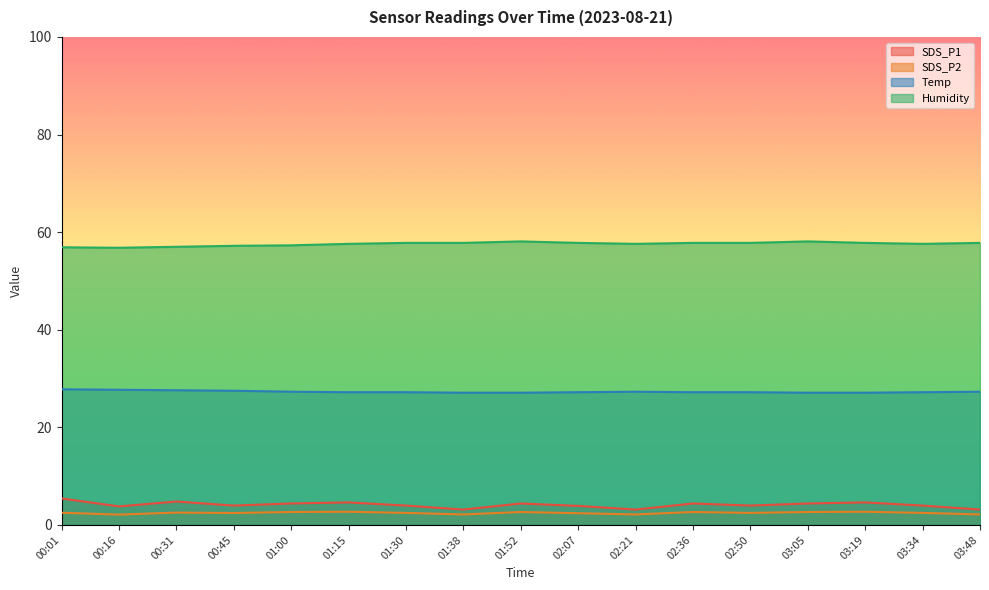

Reading left to right, list all the values displayed in this chart.

SDS_P1: 00:01=5.4	00:16=3.8	00:31=4.8	00:45=4.0	01:00=4.4	01:15=4.6	01:30=4.0	01:38=3.1	01:52=4.4	02:07=3.9	02:21=3.1	02:36=4.4	02:50=4.0	03:05=4.4	03:19=4.6	03:34=4.0	03:48=3.1
SDS_P2: 00:01=2.5	00:16=2.1	00:31=2.5	00:45=2.5	01:00=2.6	01:15=2.7	01:30=2.5	01:38=2.1	01:52=2.6	02:07=2.4	02:21=2.1	02:36=2.6	02:50=2.5	03:05=2.6	03:19=2.7	03:34=2.5	03:48=2.1
Temp: 00:01=27.8	00:16=27.7	00:31=27.6	00:45=27.5	01:00=27.3	01:15=27.2	01:30=27.2	01:38=27.1	01:52=27.1	02:07=27.2	02:21=27.3	02:36=27.2	02:50=27.2	03:05=27.1	03:19=27.1	03:34=27.2	03:48=27.3
Humidity: 00:01=56.9	00:16=56.8	00:31=57.0	00:45=57.2	01:00=57.3	01:15=57.6	01:30=57.8	01:38=57.8	01:52=58.1	02:07=57.8	02:21=57.6	02:36=57.8	02:50=57.8	03:05=58.1	03:19=57.8	03:34=57.6	03:48=57.8